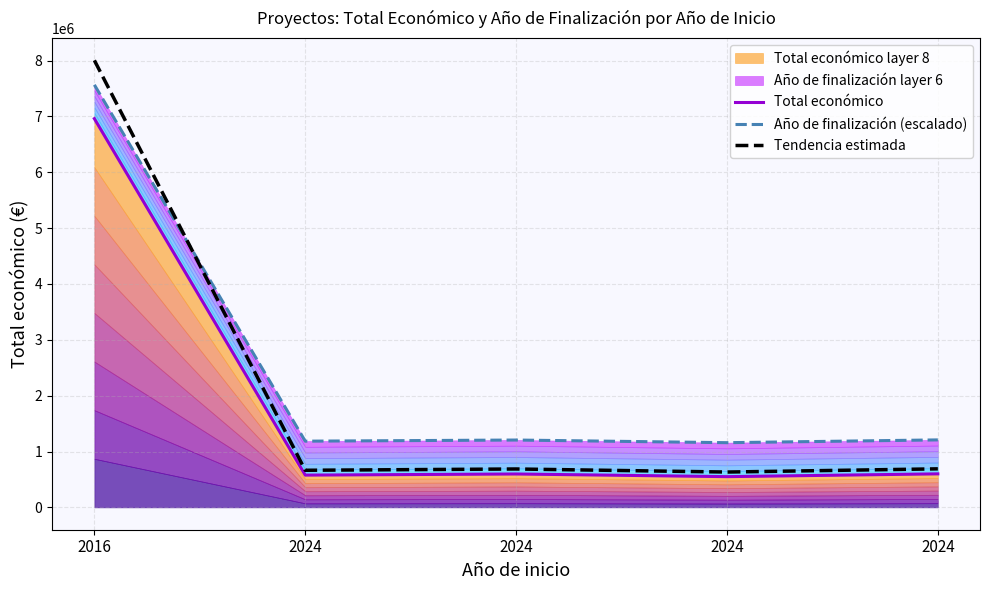

How many series are shown in this chart?

3